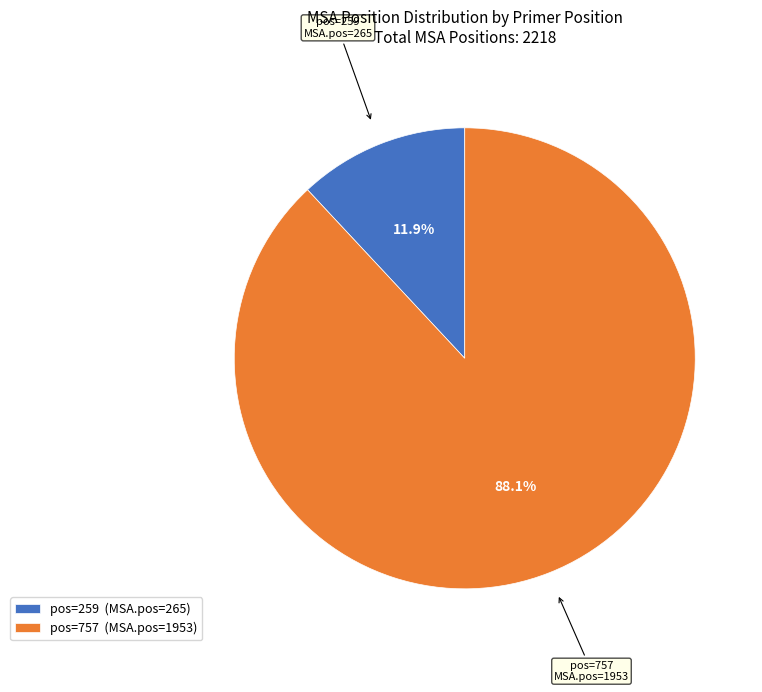

What is the smallest slice in the pie chart?

pos=259 (MSA.pos=265)